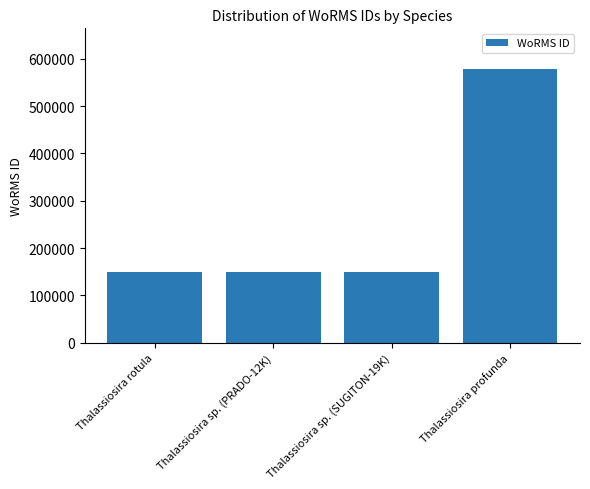

Between Thalassiosira profunda and Thalassiosira rotula, which is larger?

Thalassiosira profunda